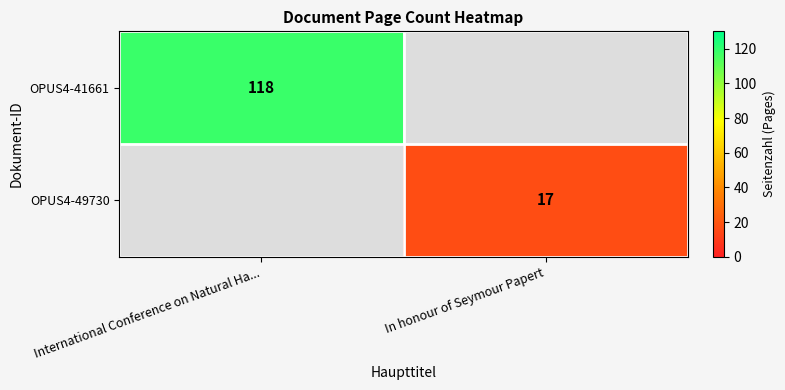

The value of OPUS4-41661 at International Conference on Natural Ha... is 118. True or false?

True